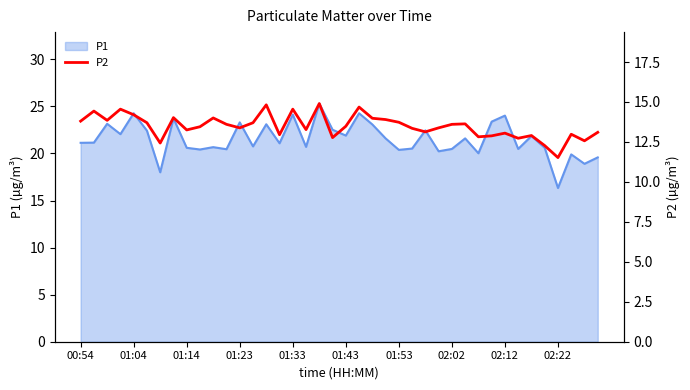

Approximately how many times larger is the value at 17 compared to 01:04?

0.9